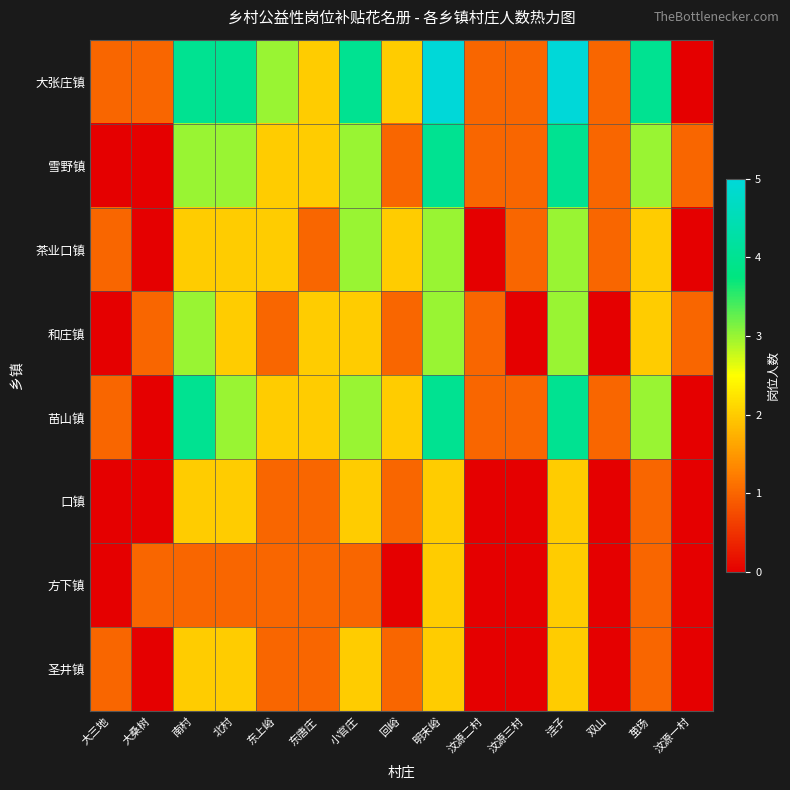

Reading left to right, transcribe all the data shown in this chart.

大张庄镇: 大三地=1	大桑树=1	南村=4	北村=4	东上峪=3	东唐庄=2	小官庄=4	回峪=2	明末峪=5	汶源二村=1	汶源三村=1	洼子=5	双山=1	茧场=4	汶源一村=0
雪野镇: 大三地=0	大桑树=0	南村=3	北村=3	东上峪=2	东唐庄=2	小官庄=3	回峪=1	明末峪=4	汶源二村=1	汶源三村=1	洼子=4	双山=1	茧场=3	汶源一村=1
茶业口镇: 大三地=1	大桑树=0	南村=2	北村=2	东上峪=2	东唐庄=1	小官庄=3	回峪=2	明末峪=3	汶源二村=0	汶源三村=1	洼子=3	双山=1	茧场=2	汶源一村=0
和庄镇: 大三地=0	大桑树=1	南村=3	北村=2	东上峪=1	东唐庄=2	小官庄=2	回峪=1	明末峪=3	汶源二村=1	汶源三村=0	洼子=3	双山=0	茧场=2	汶源一村=1
苗山镇: 大三地=1	大桑树=0	南村=4	北村=3	东上峪=2	东唐庄=2	小官庄=3	回峪=2	明末峪=4	汶源二村=1	汶源三村=1	洼子=4	双山=1	茧场=3	汶源一村=0
口镇: 大三地=0	大桑树=0	南村=2	北村=2	东上峪=1	东唐庄=1	小官庄=2	回峪=1	明末峪=2	汶源二村=0	汶源三村=0	洼子=2	双山=0	茧场=1	汶源一村=0
方下镇: 大三地=0	大桑树=1	南村=1	北村=1	东上峪=1	东唐庄=1	小官庄=1	回峪=0	明末峪=2	汶源二村=0	汶源三村=0	洼子=2	双山=0	茧场=1	汶源一村=0
圣井镇: 大三地=1	大桑树=0	南村=2	北村=2	东上峪=1	东唐庄=1	小官庄=2	回峪=1	明末峪=2	汶源二村=0	汶源三村=0	洼子=2	双山=0	茧场=1	汶源一村=0